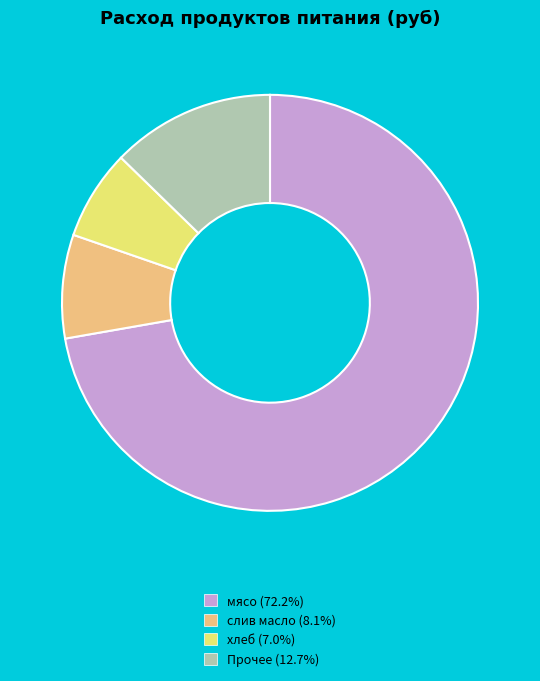

Does any single category account for the majority?

Yes